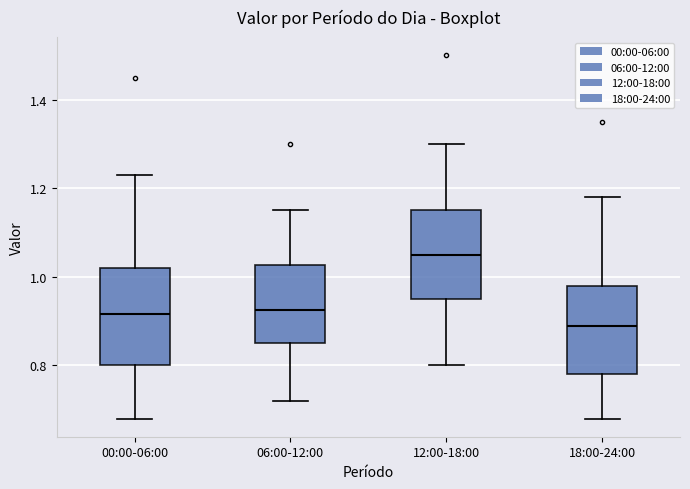

Which box has the lowest median line?

18:00-24:00